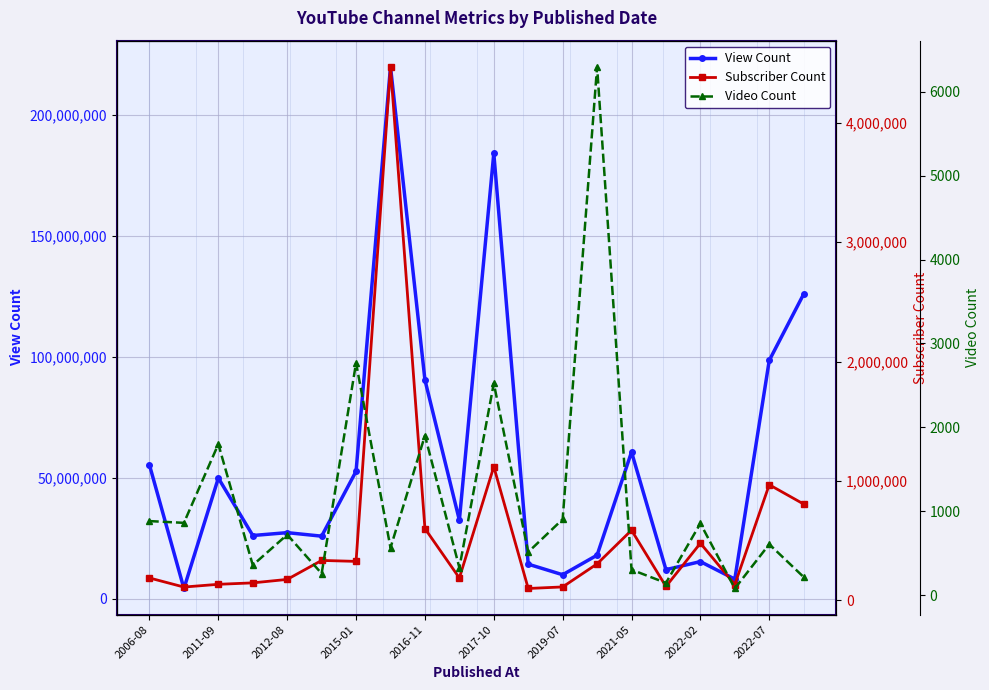

What are all the series names shown in the legend?

View Count, Subscriber Count, Video Count